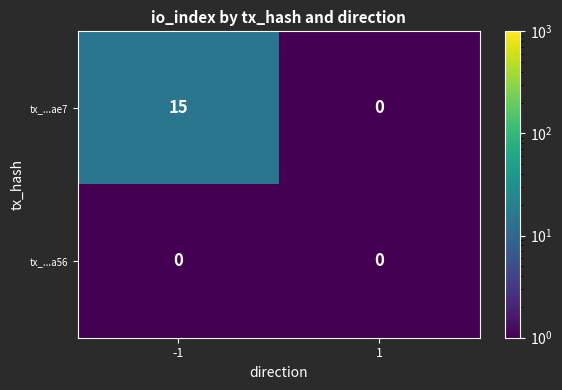

The value of tx_...ae7 at 1 is -8. True or false?

False